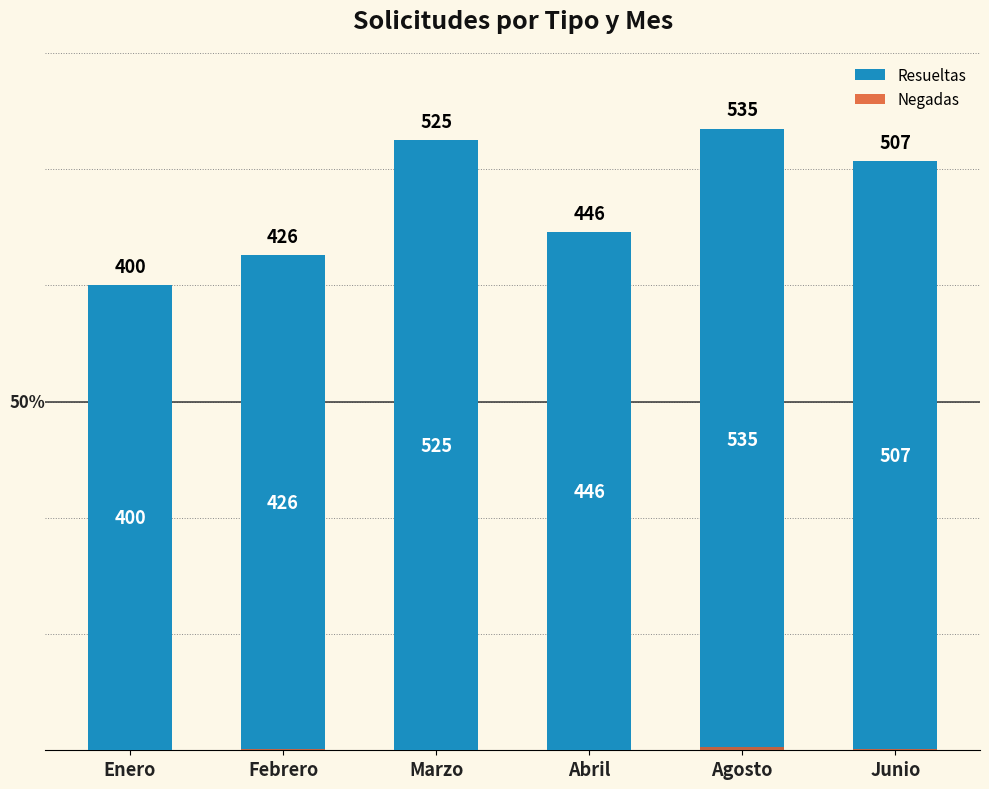

What is the label of the 1st bar from the right?

Junio